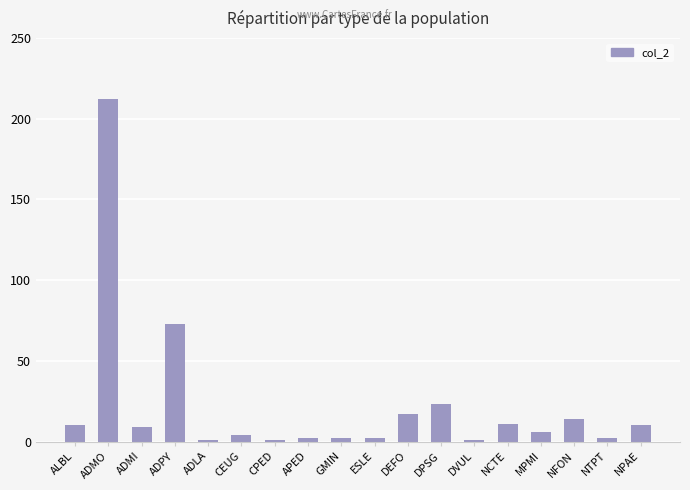

What is the label of the 10th bar from the left?

ESLE